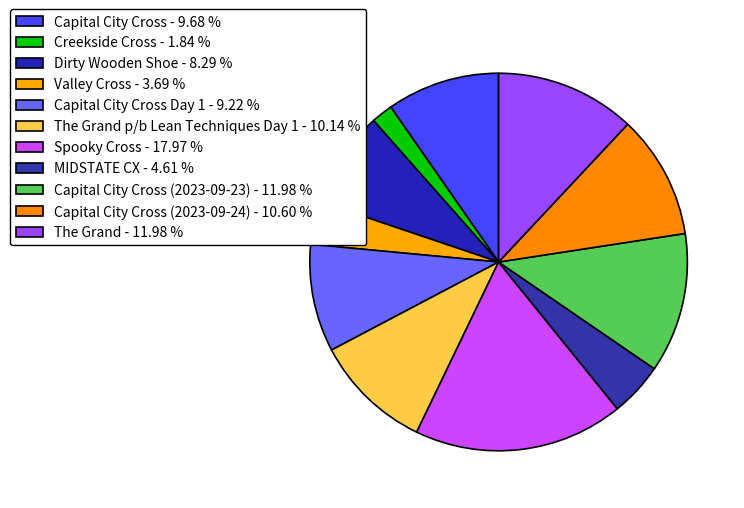

How many segments does this pie chart have?

11